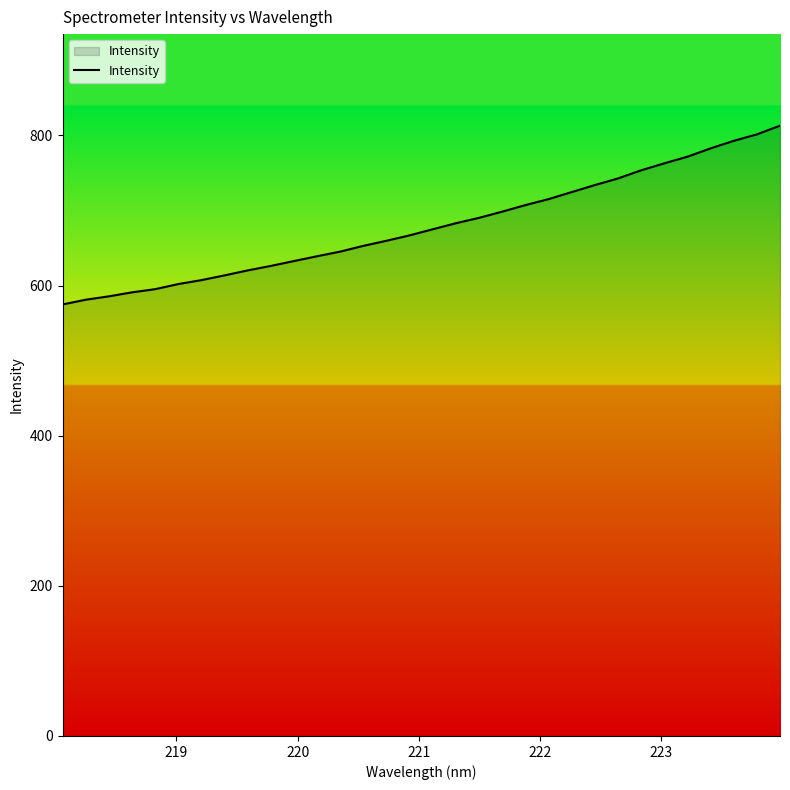

What is the difference between the maximum and minimum values?

238.2